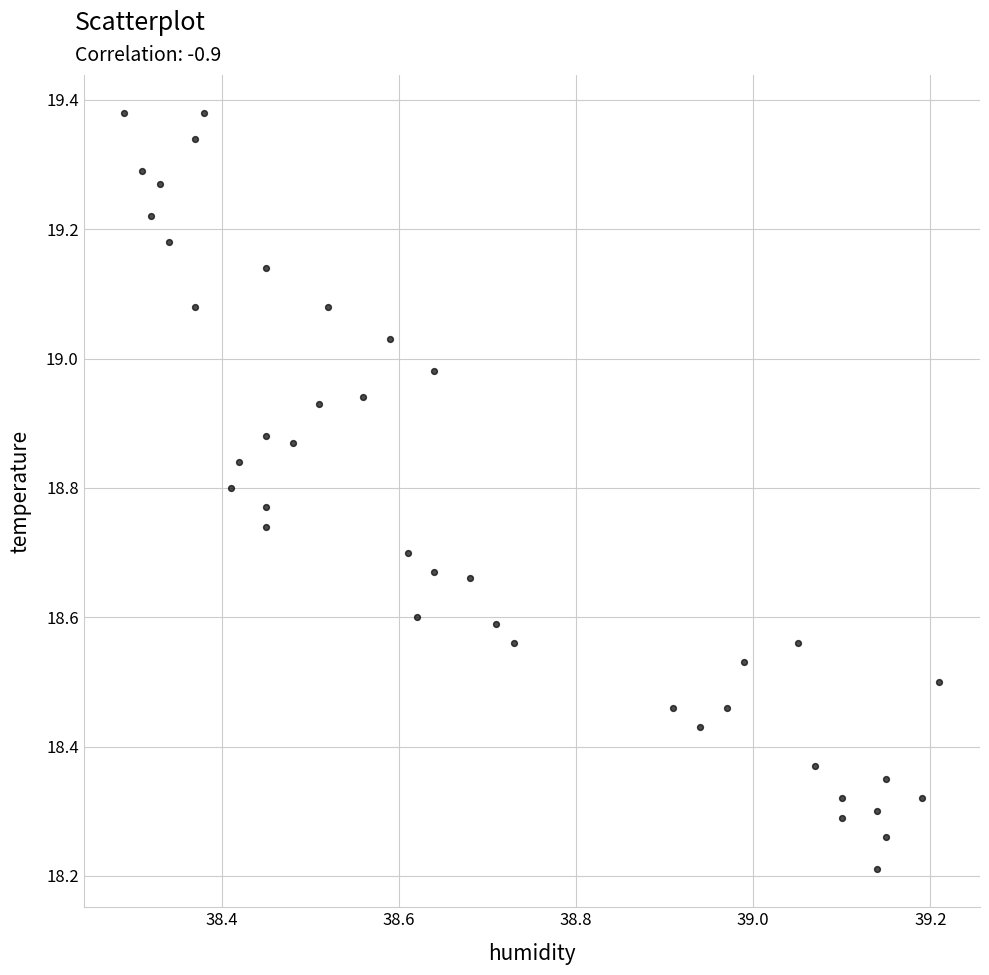

What is the range of X values (max minus min)?

0.9